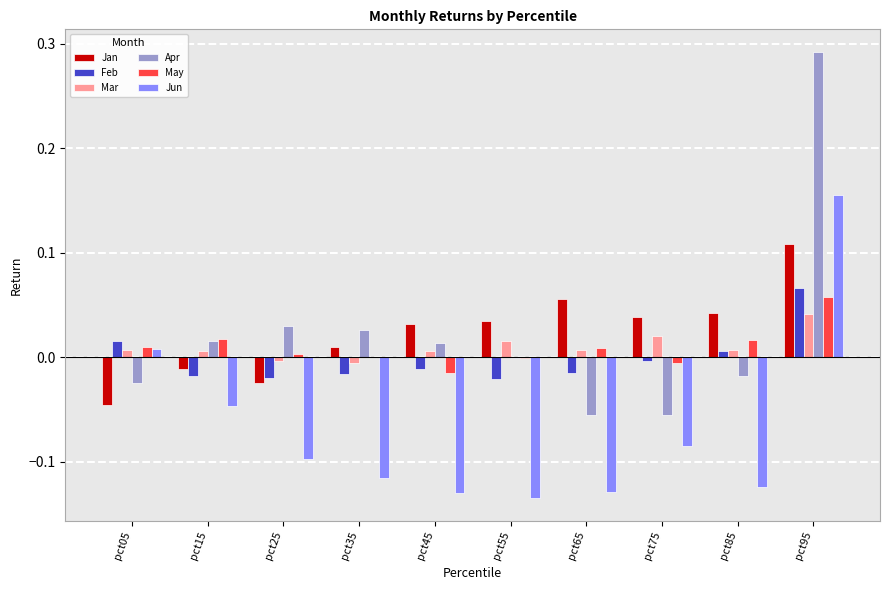

Where is Jun nearest to the value 0?

pct05